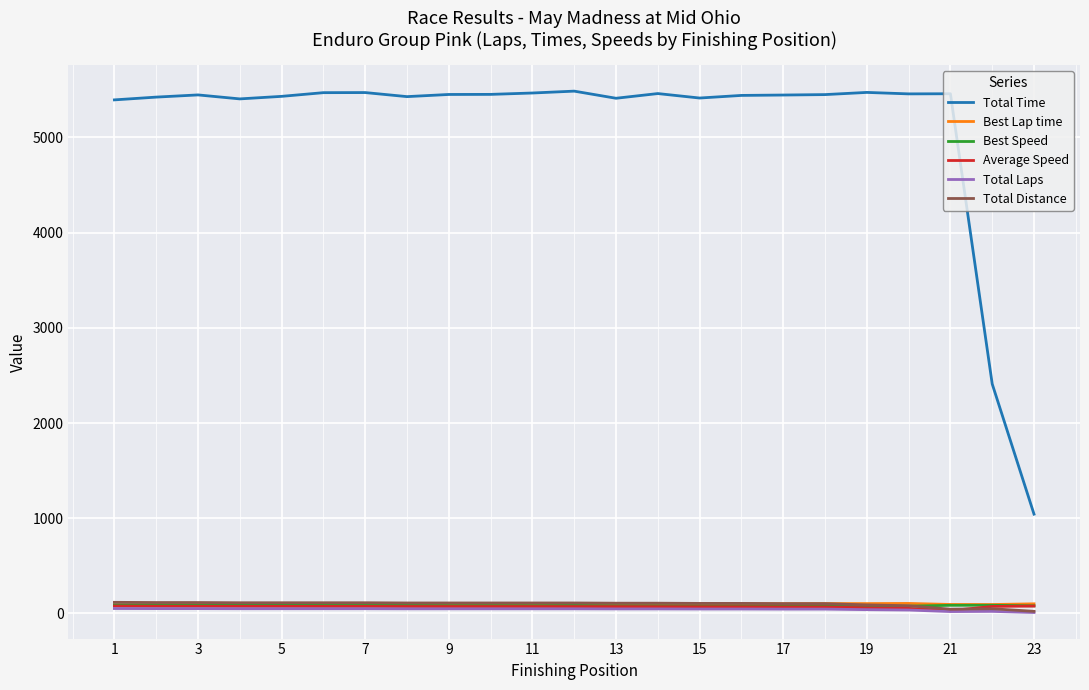

What is the greatest value displayed?

5486.0